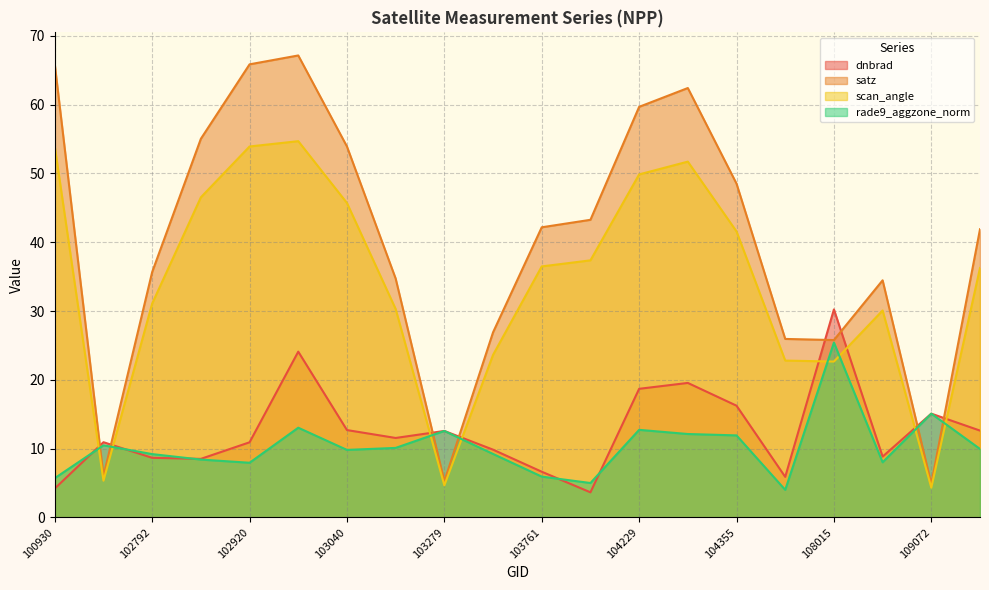

Where does the rade9_aggzone_norm series first go above 9?

102671